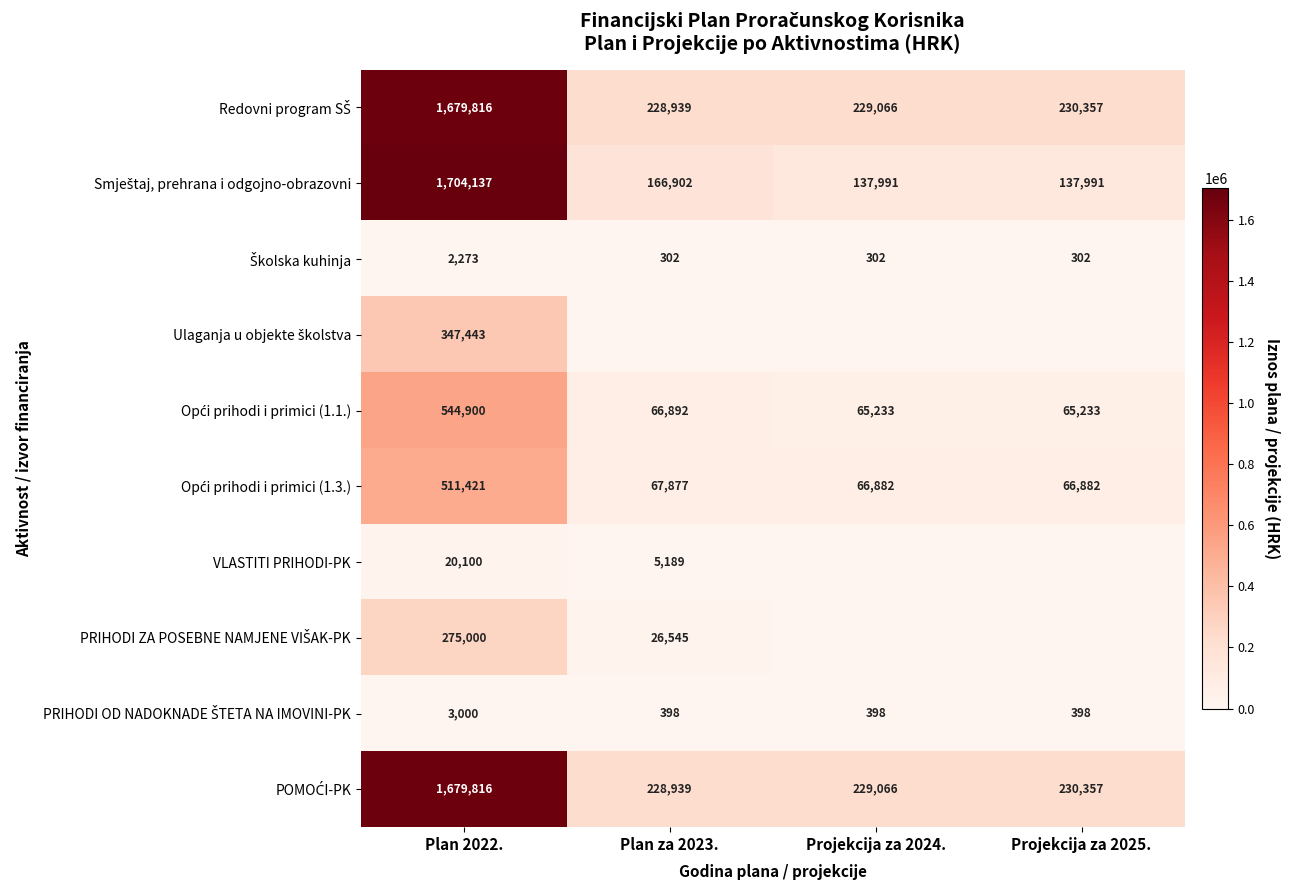

Between Plan 2022. and Projekcija za 2025., which is larger?

Plan 2022.